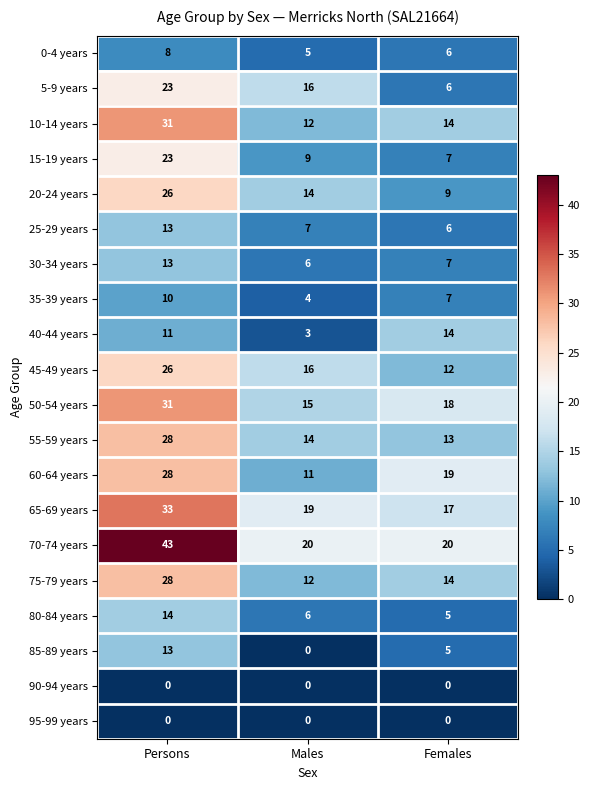

What is the minimum value for 75-79 years?

12